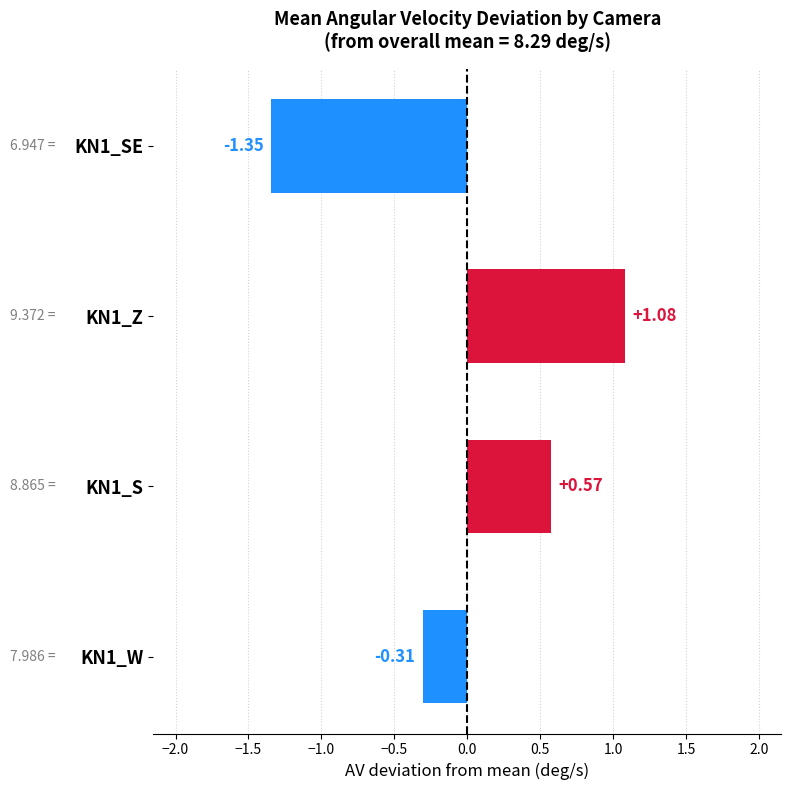

What is the difference between the second highest and minimum values?

1.9